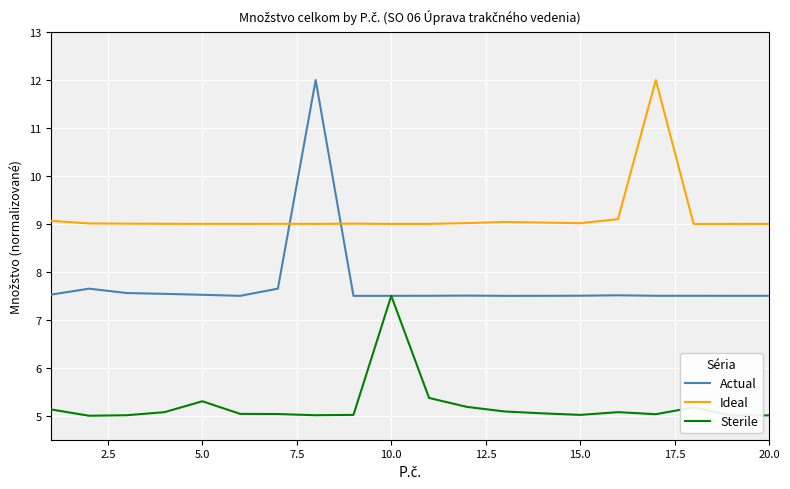

In Ideal, how many points are higher than both neighbors (excluding endpoints)?

4